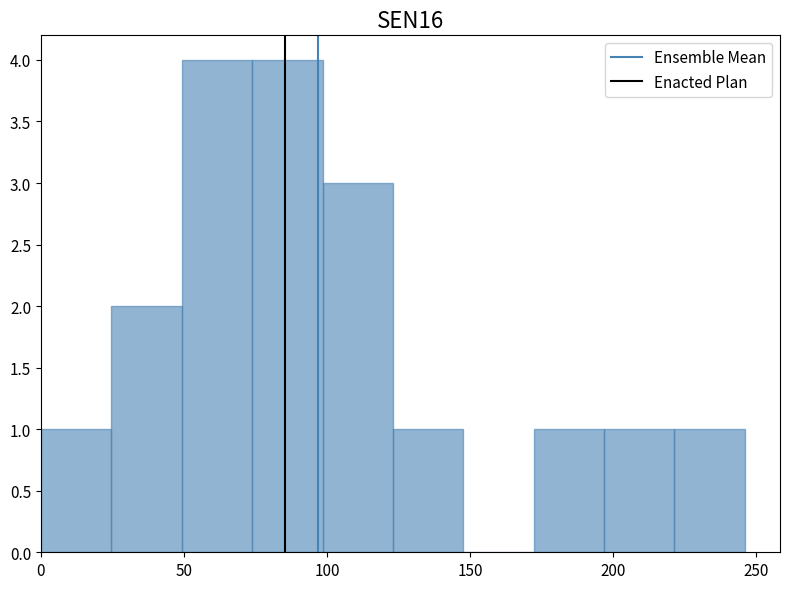

Reading left to right, transcribe this chart: for each bar, give the range it covers on the x-axis and its height. Neither the bar edges nor the heights are printed on the chart, so give them approximately, as read against the axes.

0 to 25: 1
25 to 50: 2
50 to 75: 4
75 to 100: 4
100 to 125: 3
125 to 150: 1
150 to 170: 0
170 to 195: 1
195 to 220: 1
220 to 245: 1